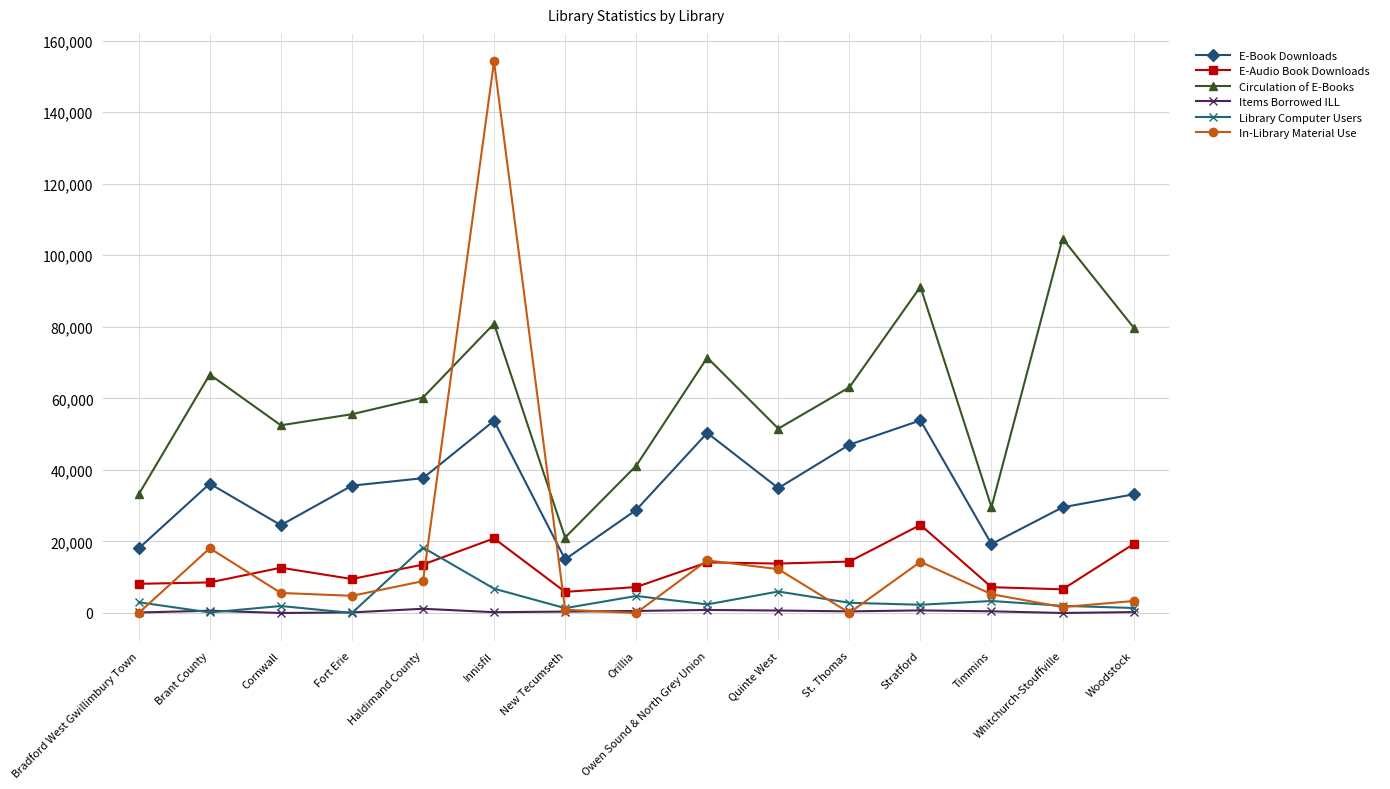

Which series has the largest total across all categories?

Circulation of E-Books